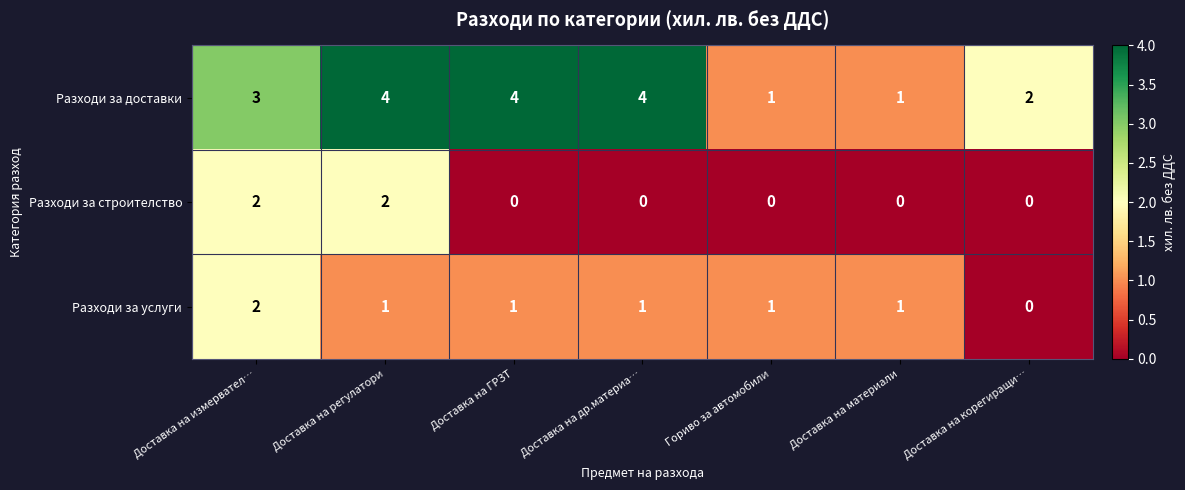

Is the value of Разходи за доставки at Гориво за автомобили greater than the value of Разходи за услуги at Доставка на измервател…?

No